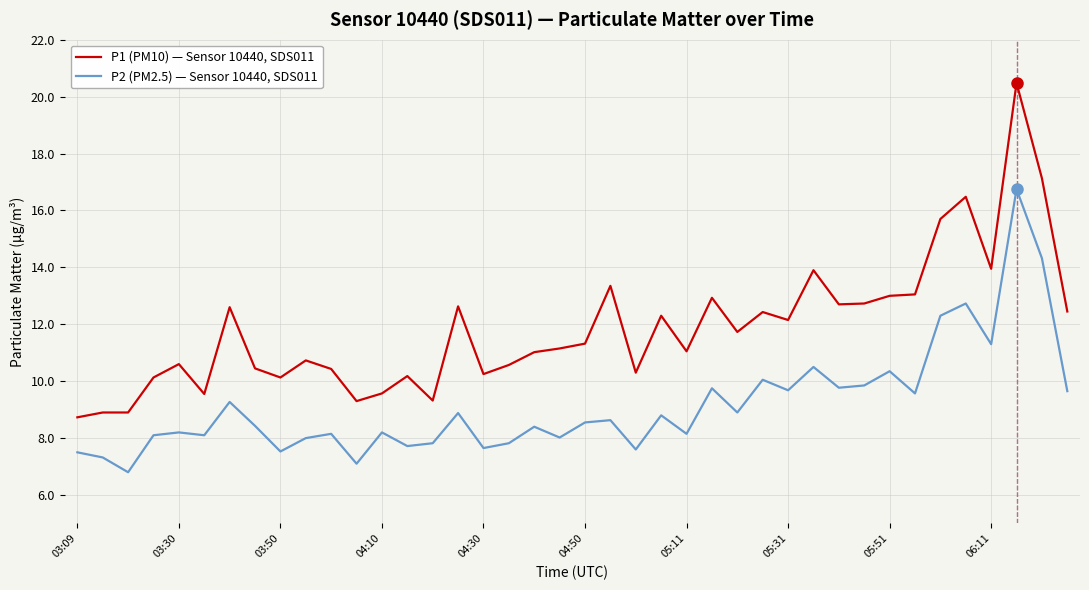

True or false: P2 (PM2.5) — Sensor 10440, SDS011 and P1 (PM10) — Sensor 10440, SDS011 cross at least once.

False